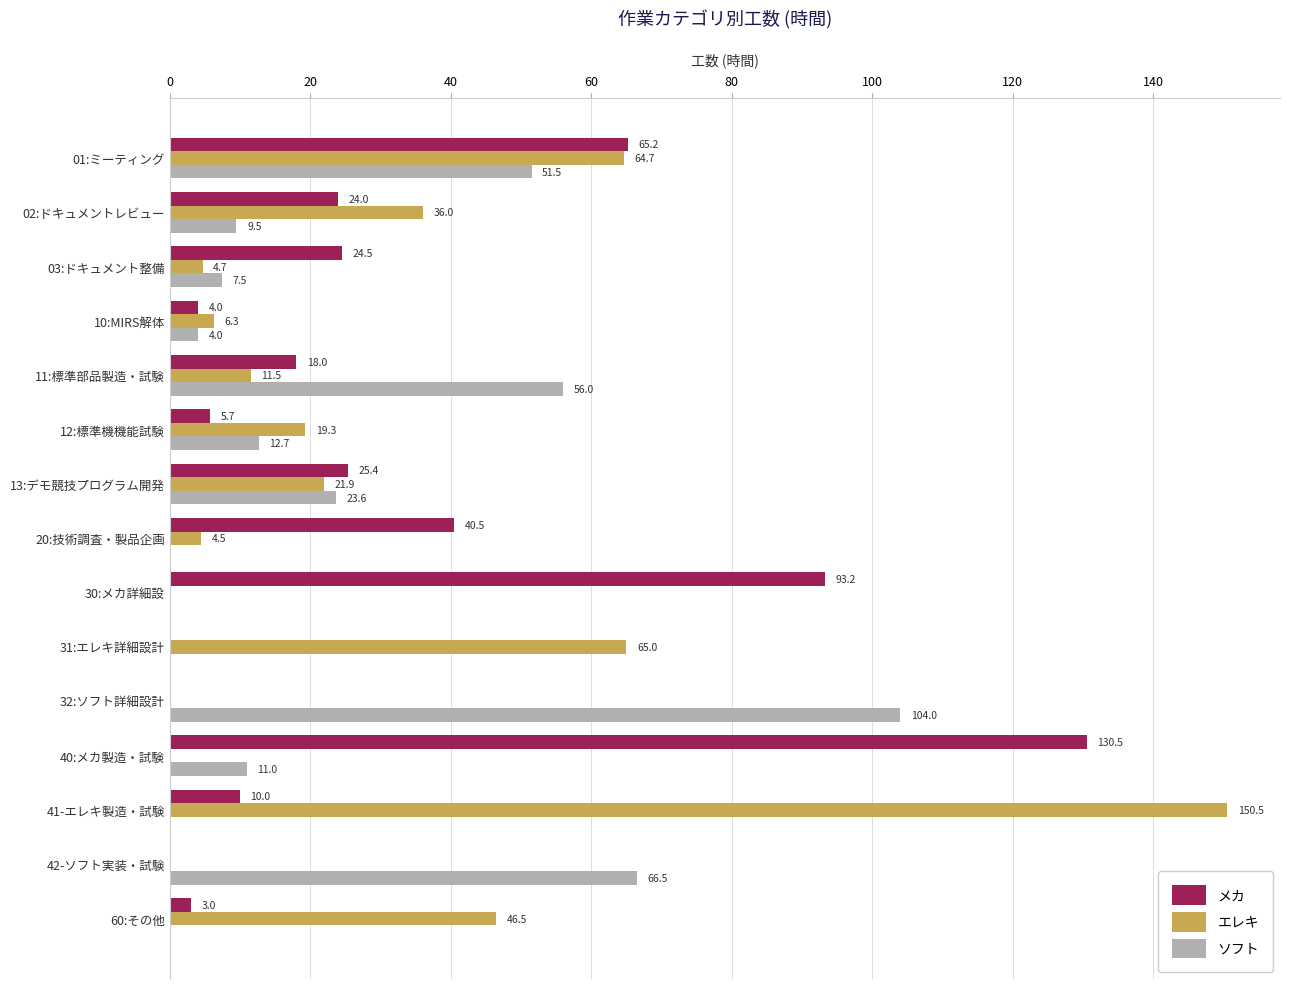

What is the sum of all ソフト values?

346.3